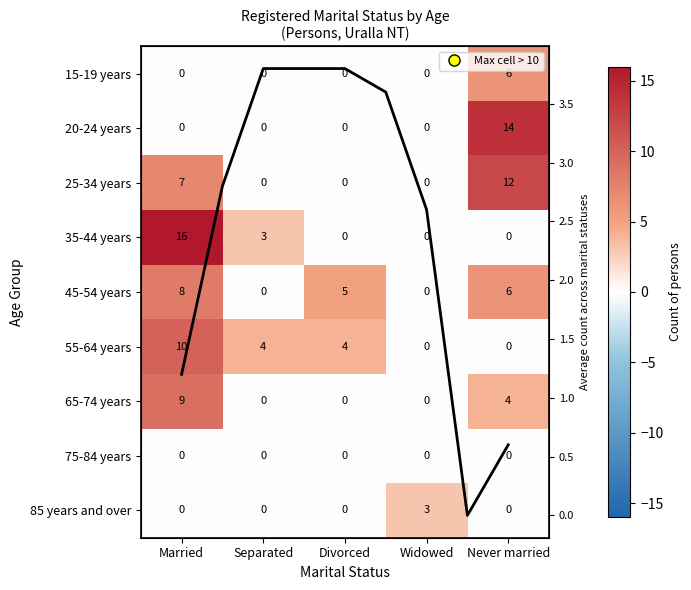

Which series has the largest range (max minus min)?

35-44 years